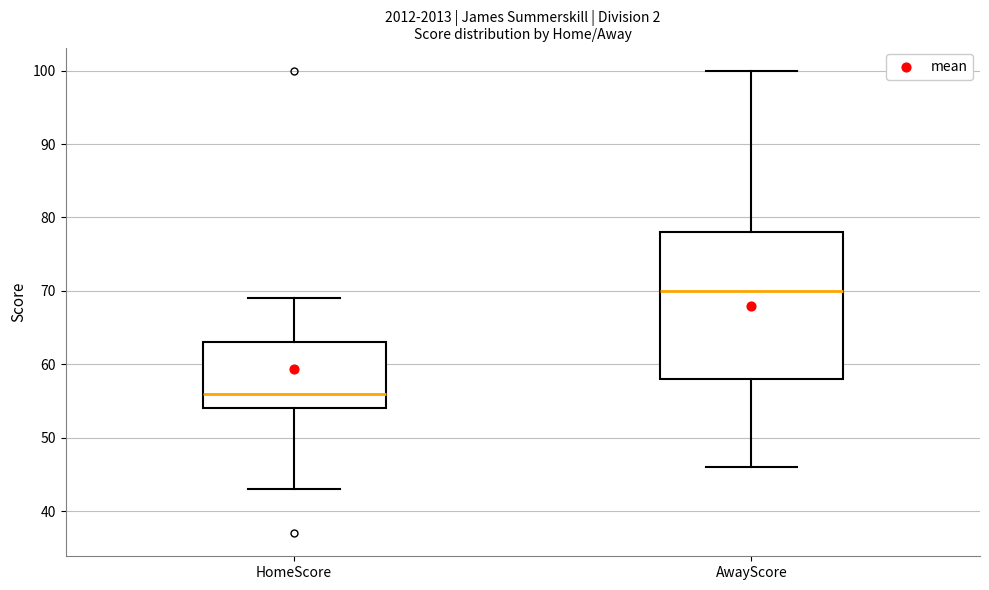

Which box has the lowest median line?

HomeScore